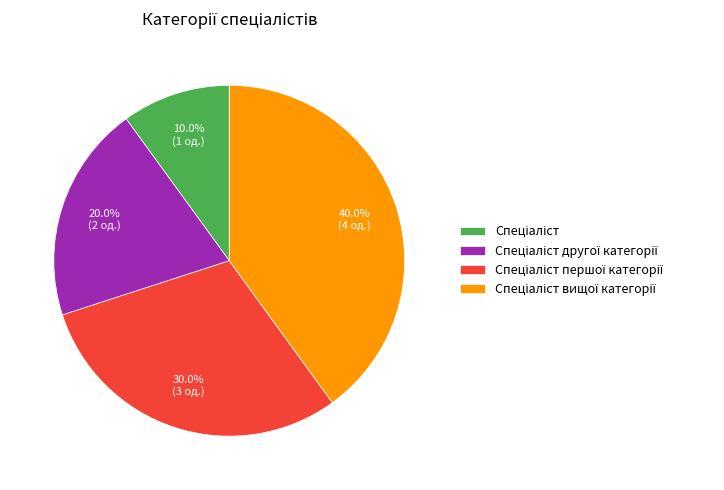

Is there any slice that represents more than half of the pie?

No